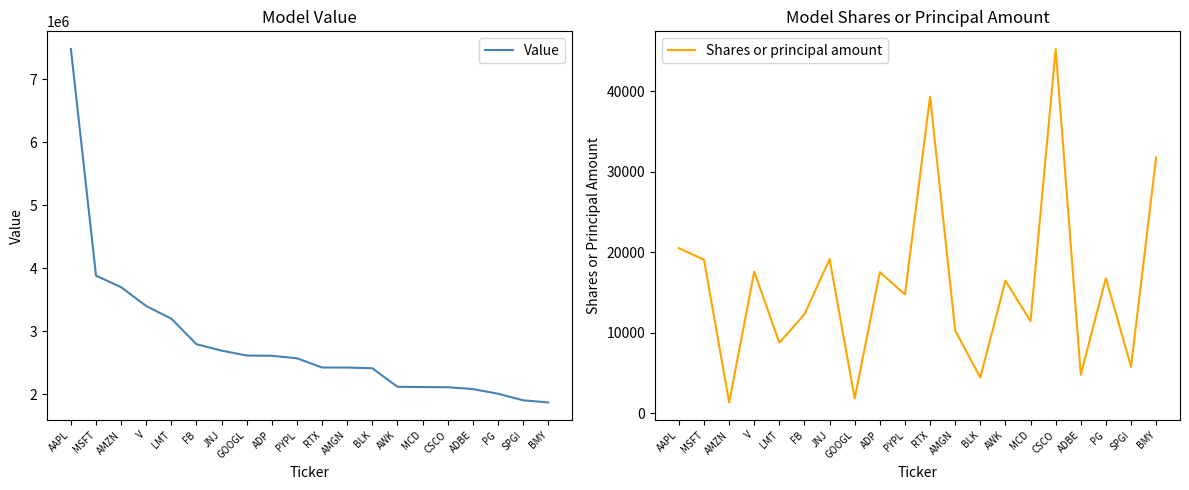

True or false: Value and Shares or principal amount intersect in this chart.

False